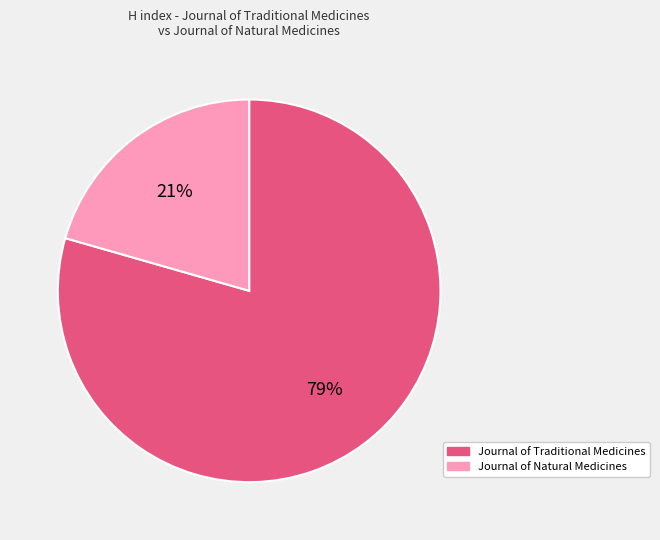

Which category has the biggest portion of the pie?

Journal of Traditional Medicines